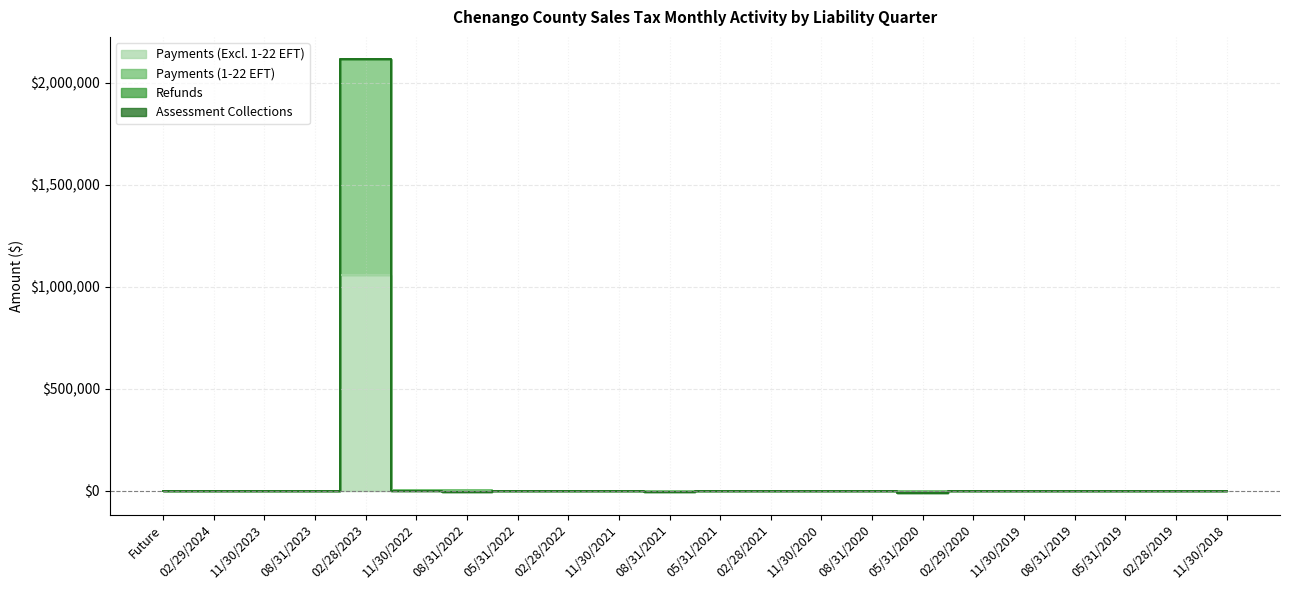

True or false: Payments (Excl. 1-22 EFT) has a value of 91.7 at 11/30/2019.

False